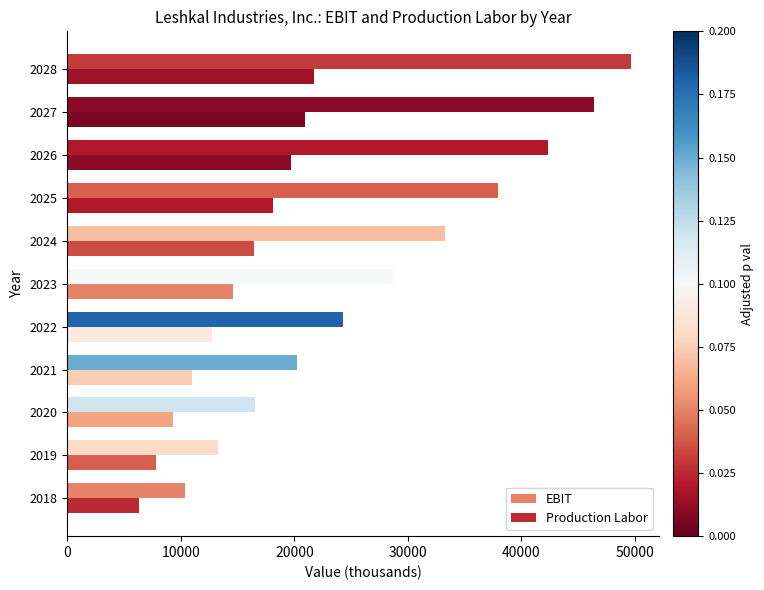

How many data points does each series have?

11